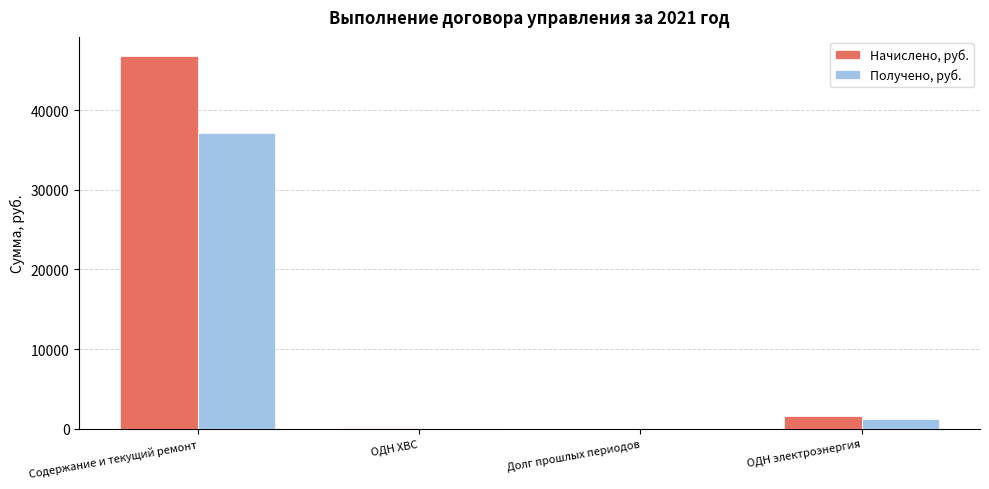

What is the sum of the Начислено, руб. values at Долг прошлых периодов and ОДН электроэнергия?

1581.8